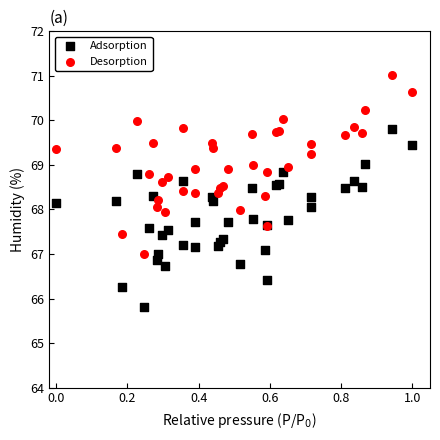

What are all the series names shown in the legend?

Adsorption, Desorption